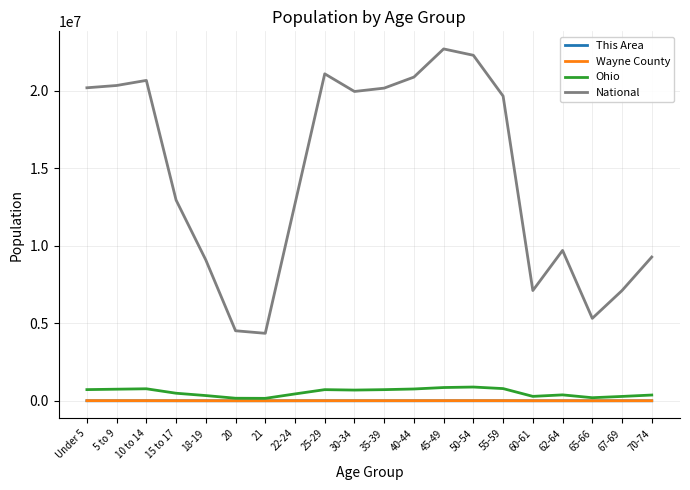

True or false: National and Wayne County intersect in this chart.

False